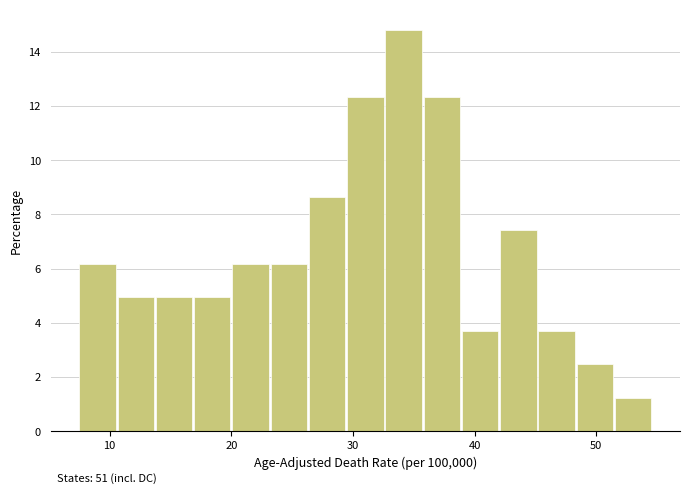

Read against the x-axis, roughly where is the centre of the tallest bar?

34